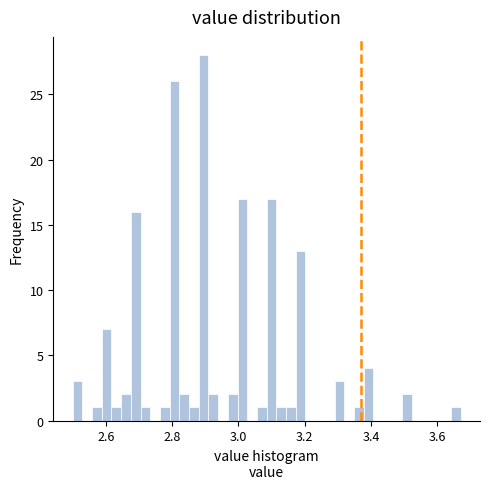

Around what value on the x-axis is the tallest bar? Give the approximate position of its centre, as read against the axis.

2.90